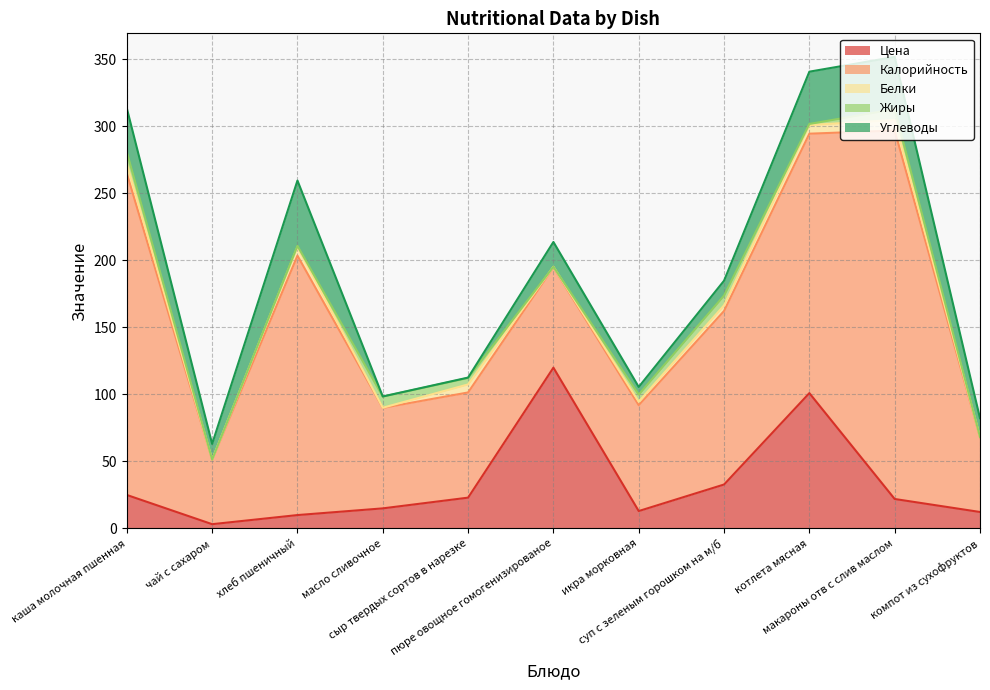

Between каша молочная пшенная and суп с зеленым горошком на м/б, which series saw the biggest shift?

Калорийность